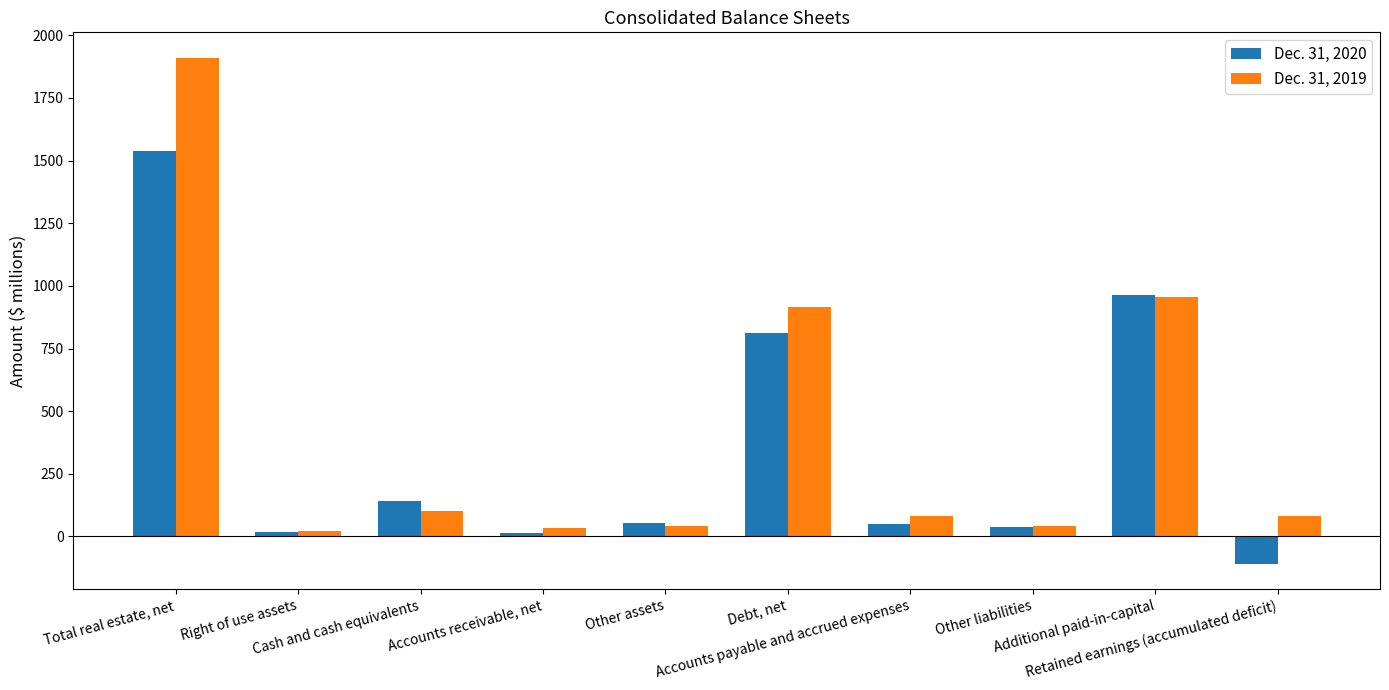

Which series has the largest range (max minus min)?

Dec. 31, 2019